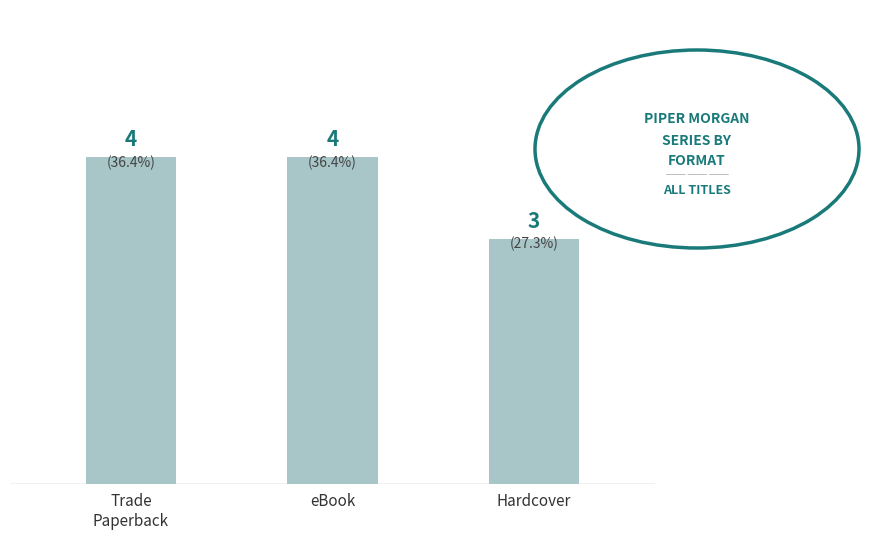

What is the sum of the values at eBook and Hardcover?

7